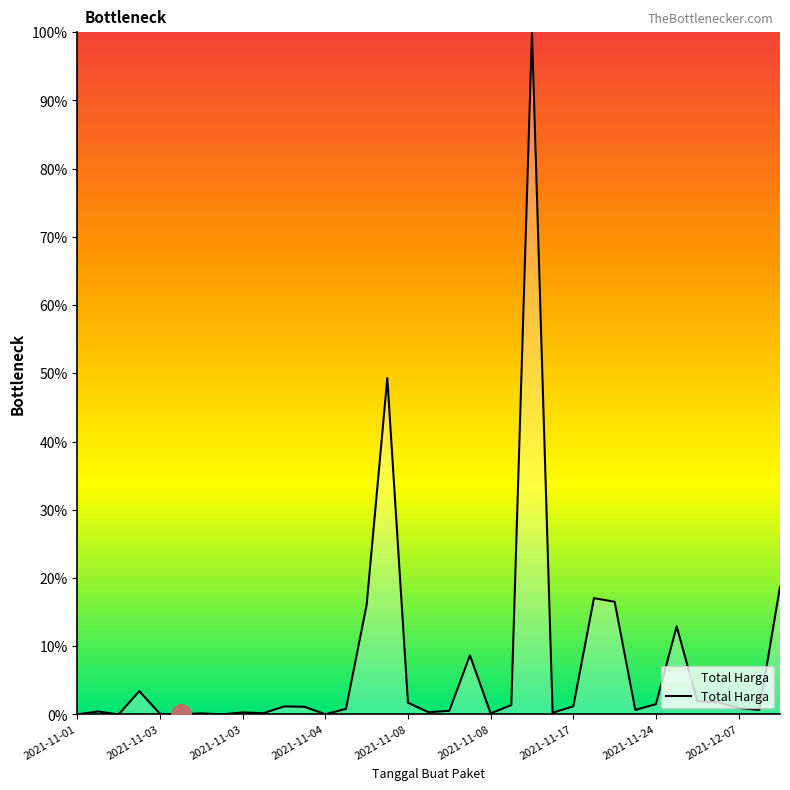

What is the difference between the maximum and minimum values?

100.0